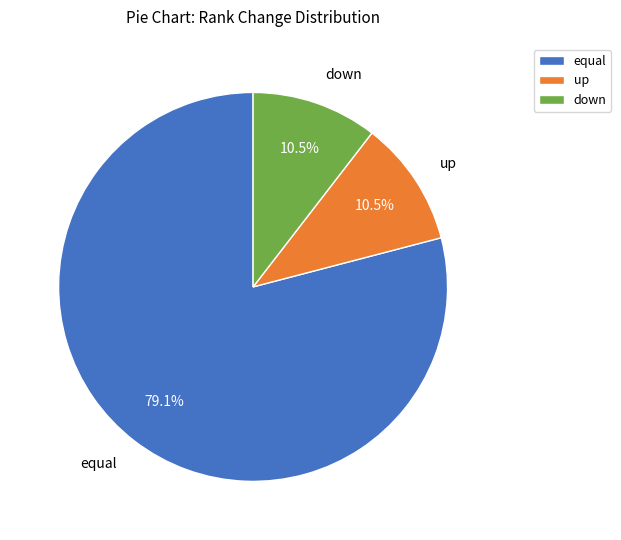

What is the largest slice in the pie chart?

equal